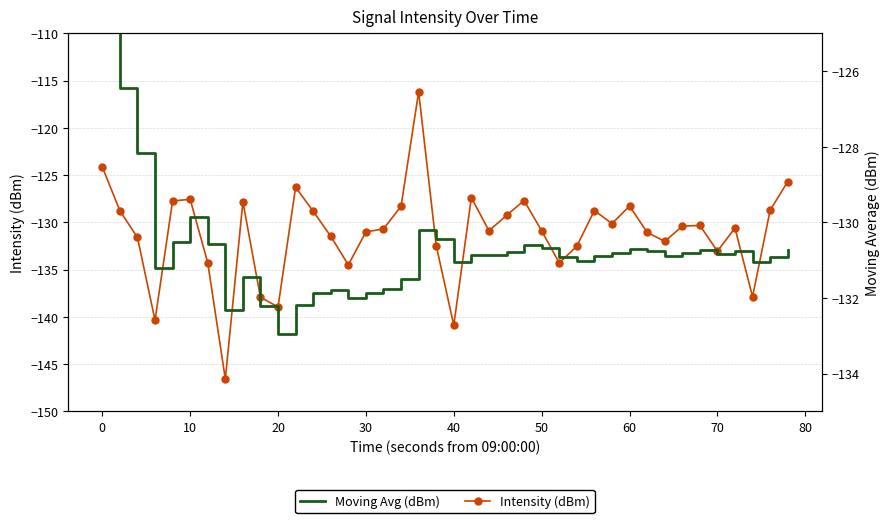

What is the maximum value for Moving Avg (dBm)?

-124.1